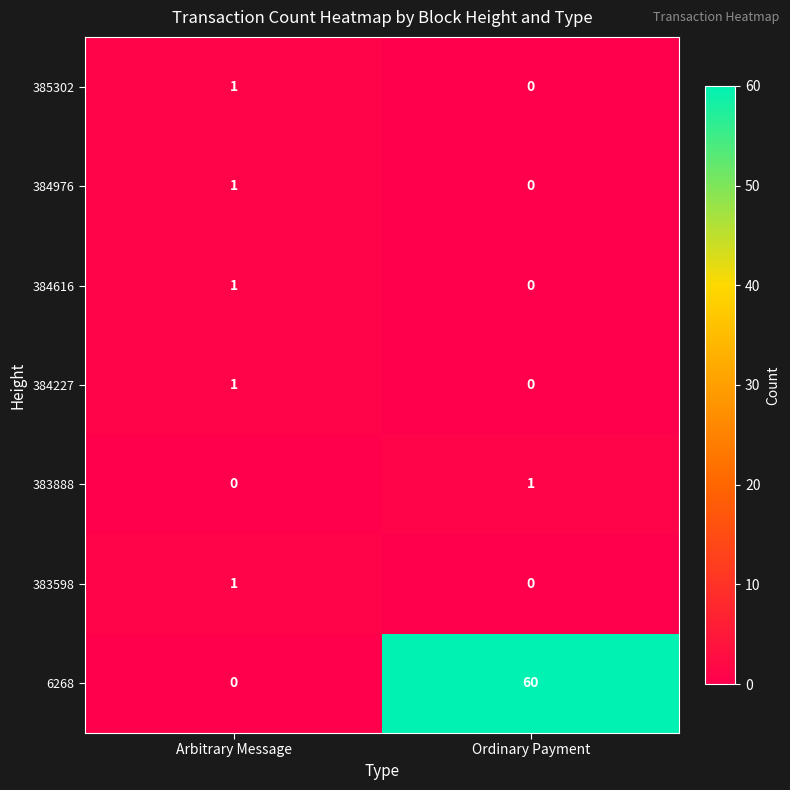

Is it true that 383888 equals 0 at Arbitrary Message?

True